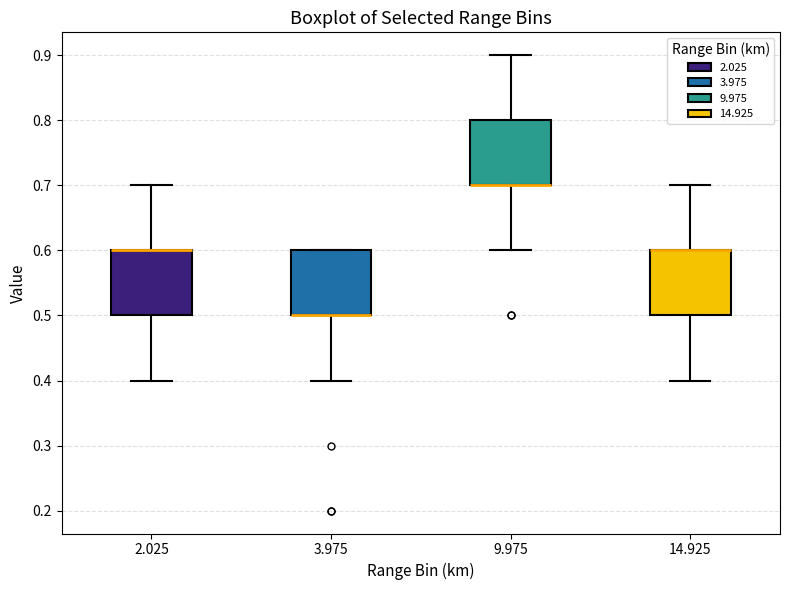

Reading left to right, read every box against the y-axis: the position of its median line, the range the box covers, and the ends of its whiskers. The values are not printed on the chart, so give them approximately, as read against the axis.

2.025: median 0.6 (drawn on the box's upper edge), box 0.5 to 0.6, whiskers 0.4 to 0.7
3.975: median 0.5 (drawn on the box's lower edge), box 0.5 to 0.6, whiskers 0.4 to 0.6
9.975: median 0.7 (drawn on the box's lower edge), box 0.7 to 0.8, whiskers 0.6 to 0.9
14.925: median 0.6 (drawn on the box's upper edge), box 0.5 to 0.6, whiskers 0.4 to 0.7